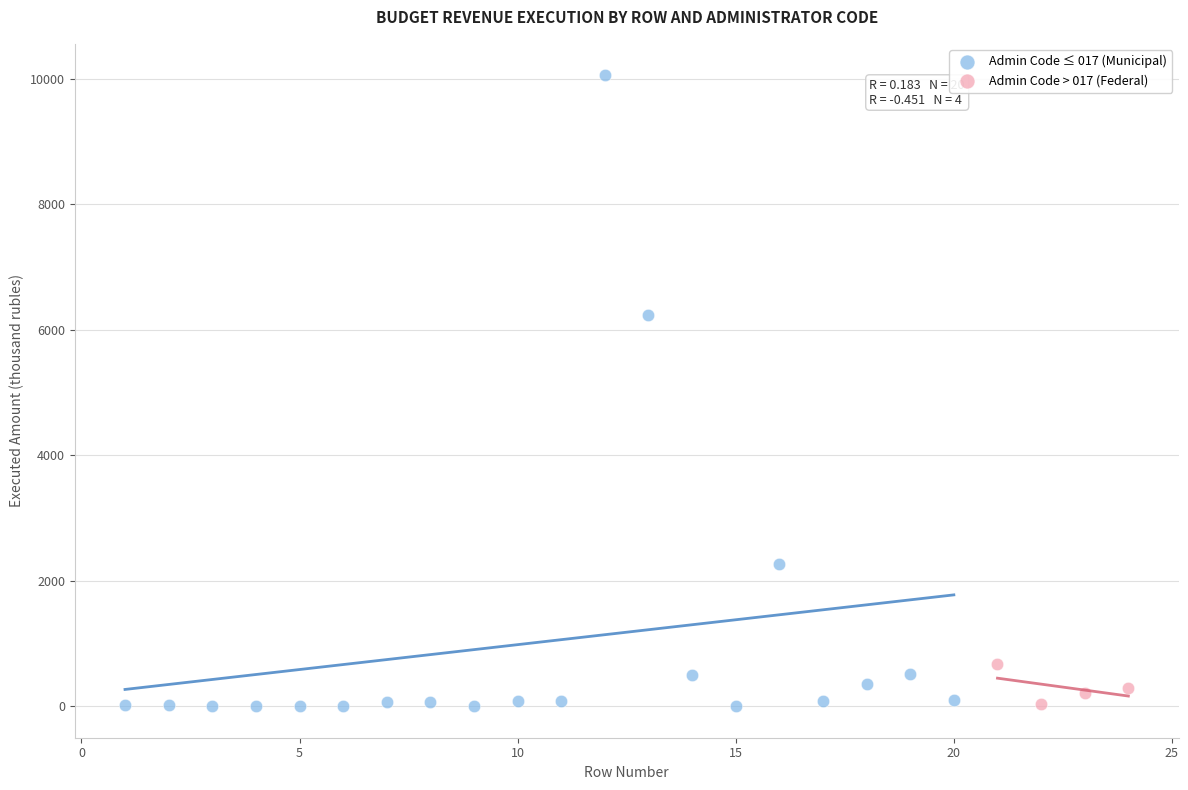

Which series has the largest Y range (max minus min)?

Admin Code ≤ 017 (Municipal)